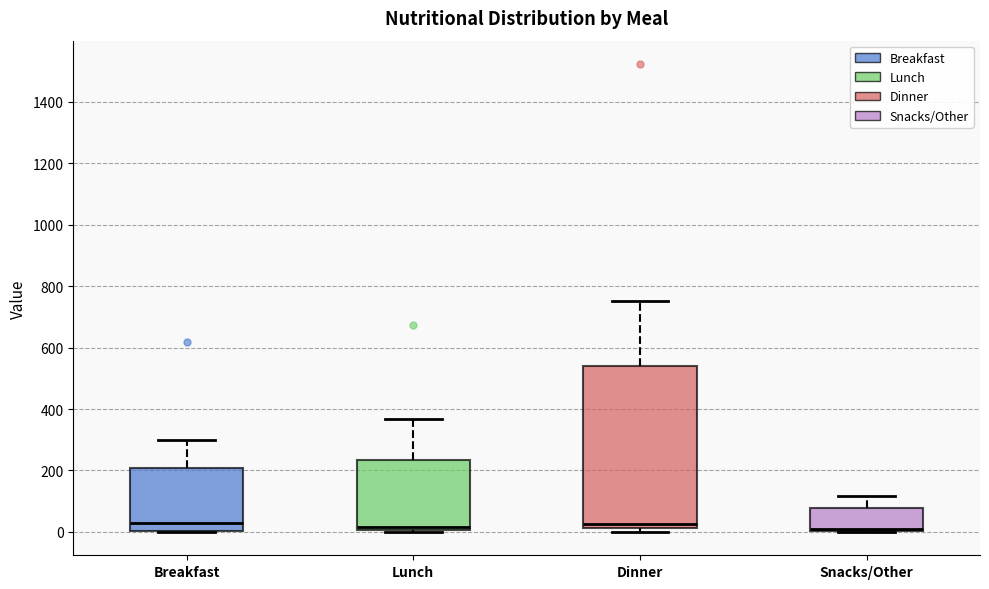

Reading left to right, read every box against the y-axis: the position of its median line, the range the box covers, and the ends of its whiskers. The values are not printed on the chart, so give them approximately, as read against the axis.

Breakfast: median 20, box 0 to 200, whiskers 0 to 300
Lunch: median 20, box 0 to 240, whiskers 0 (just below the box's lower edge) to 360
Dinner: median 20 (just above the box's lower edge), box 20 to 540, whiskers 0 to 760
Snacks/Other: median 20, box 0 to 80, whiskers 0 to 120